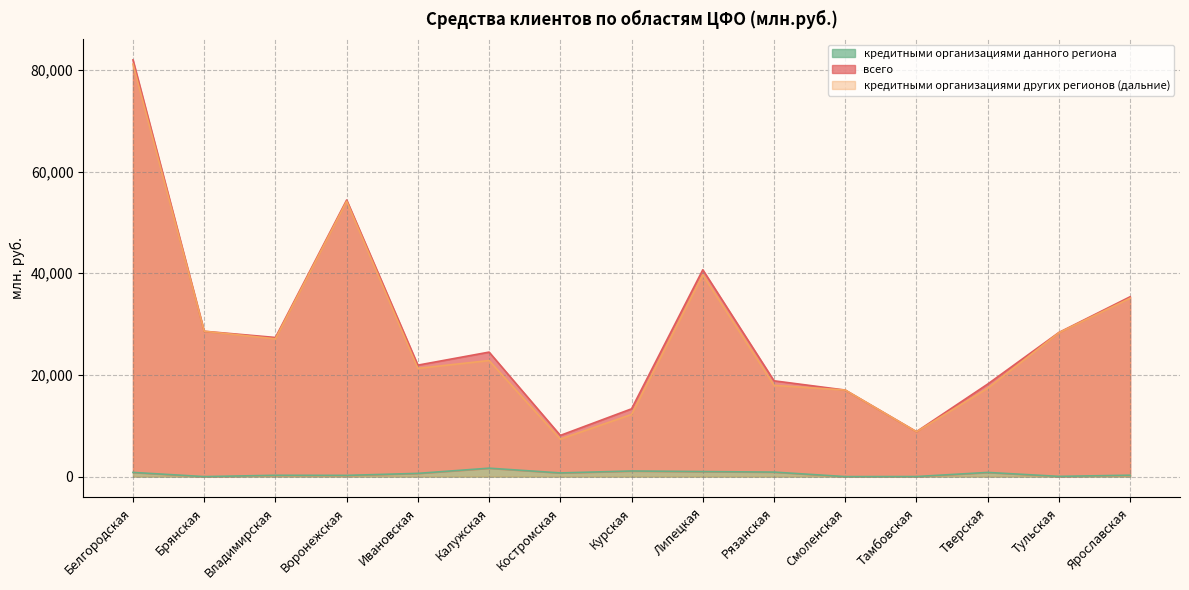

How many interior local peaks does the кредитными организациями данного региона series have?

4